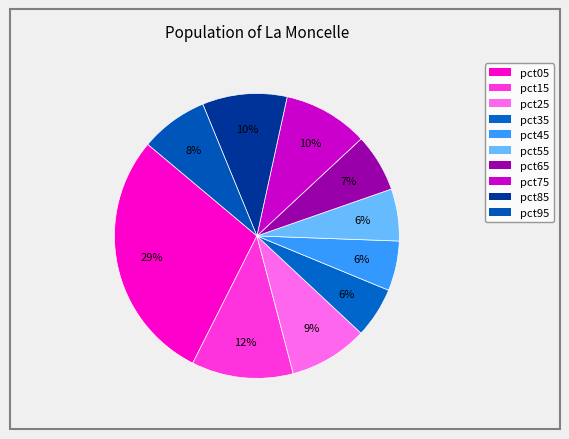

How many segments does this pie chart have?

10